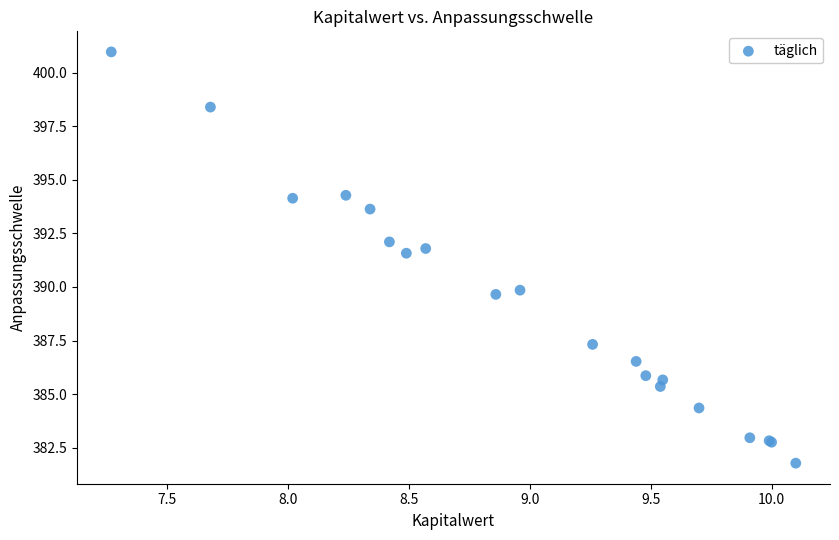

What Y value in the scatter plot is closest to 391?

391.6